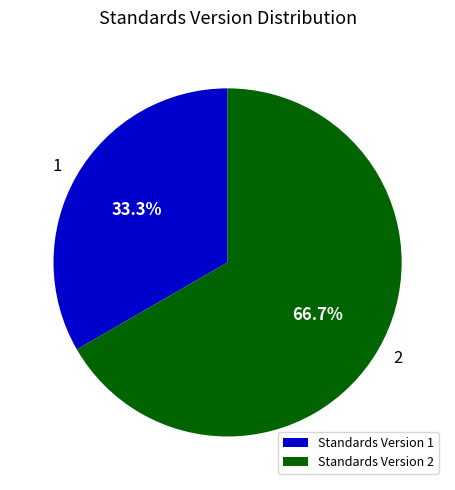

Rank the categories by value from lowest to highest.

Standards Version 1, Standards Version 2